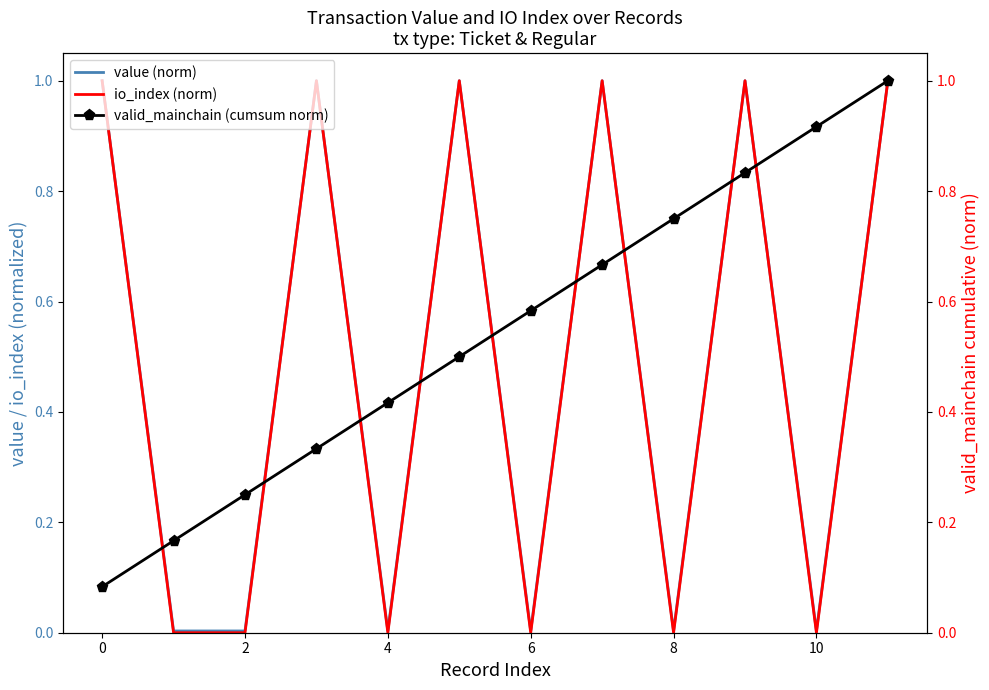

What is the highest value of the value (norm) series?

1.0